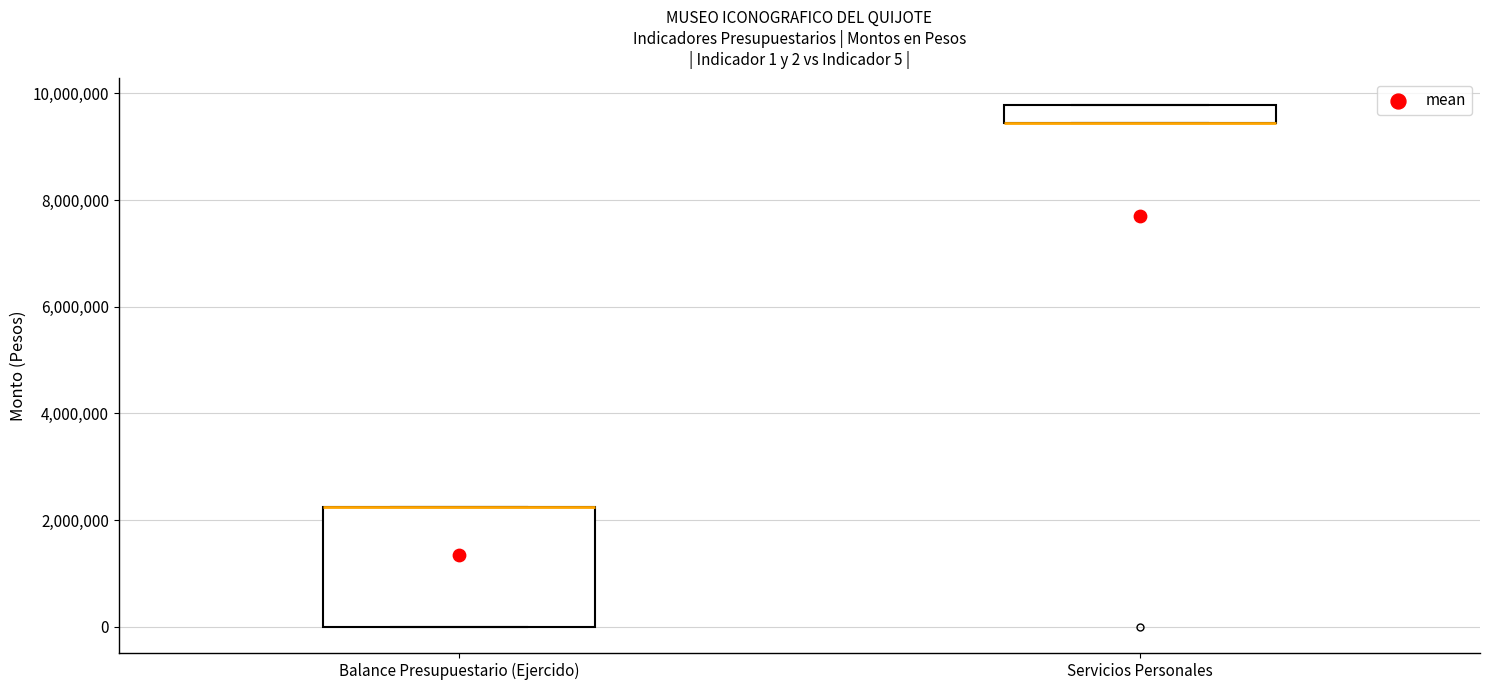

Comparing the boxes themselves (not the whiskers), which one is the tallest?

Balance Presupuestario (Ejercido)